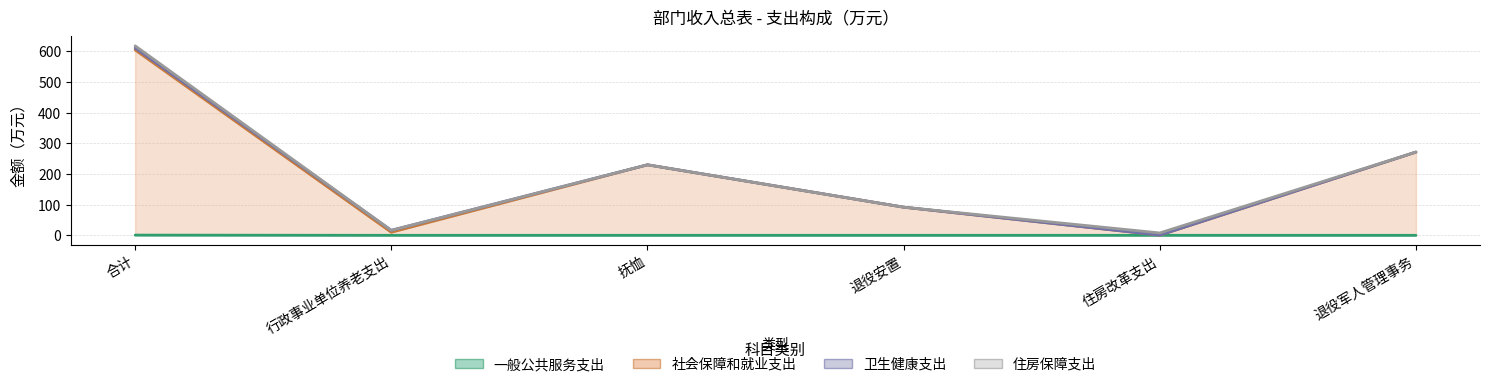

True or false: 一般公共服务支出 has more than 0 points higher than both neighbors.

False